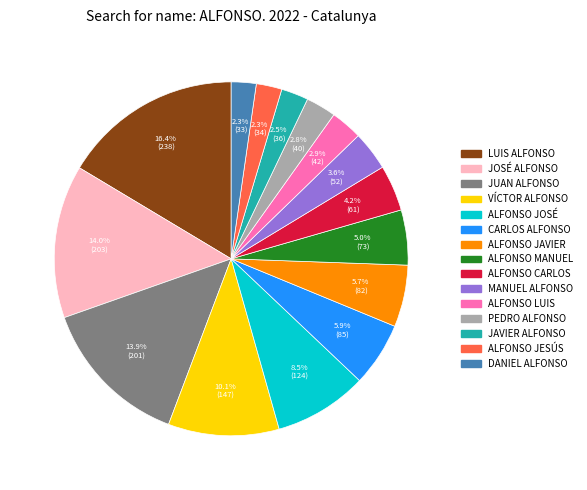

Which category has the biggest portion of the pie?

LUIS ALFONSO